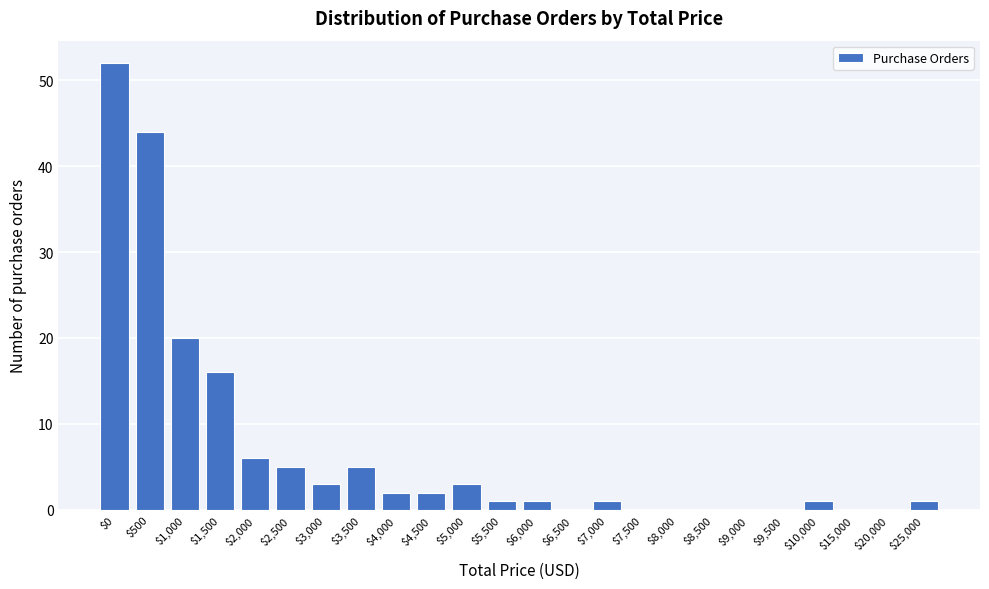

What is the greatest value displayed?

52